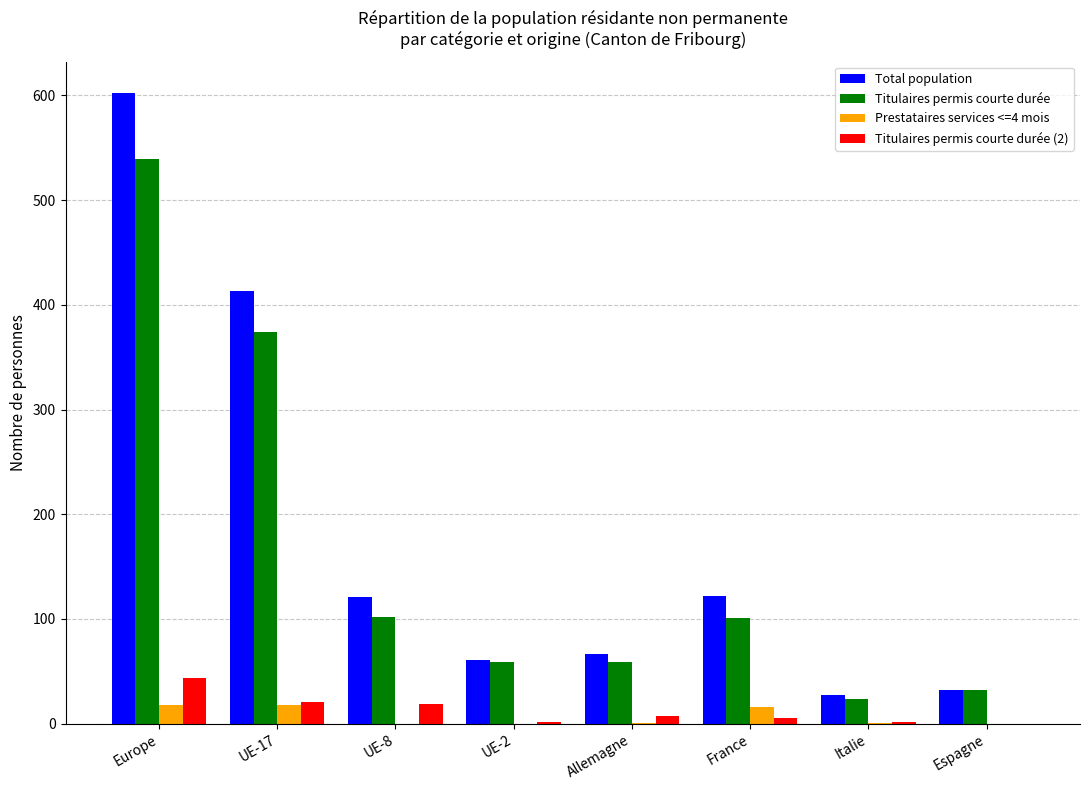

What is the total value across all series at France?

244